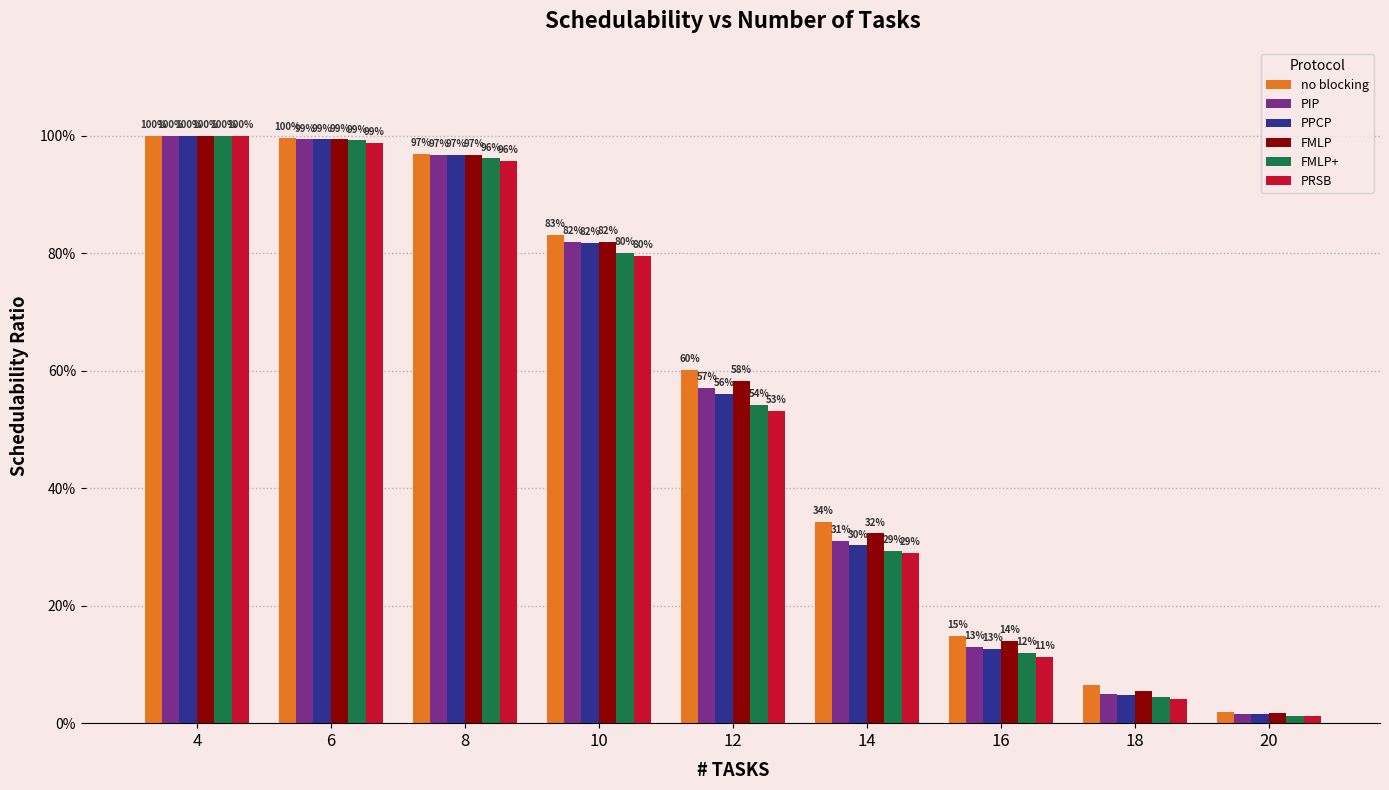

Is it true that PIP equals 1.4 at 8?

False